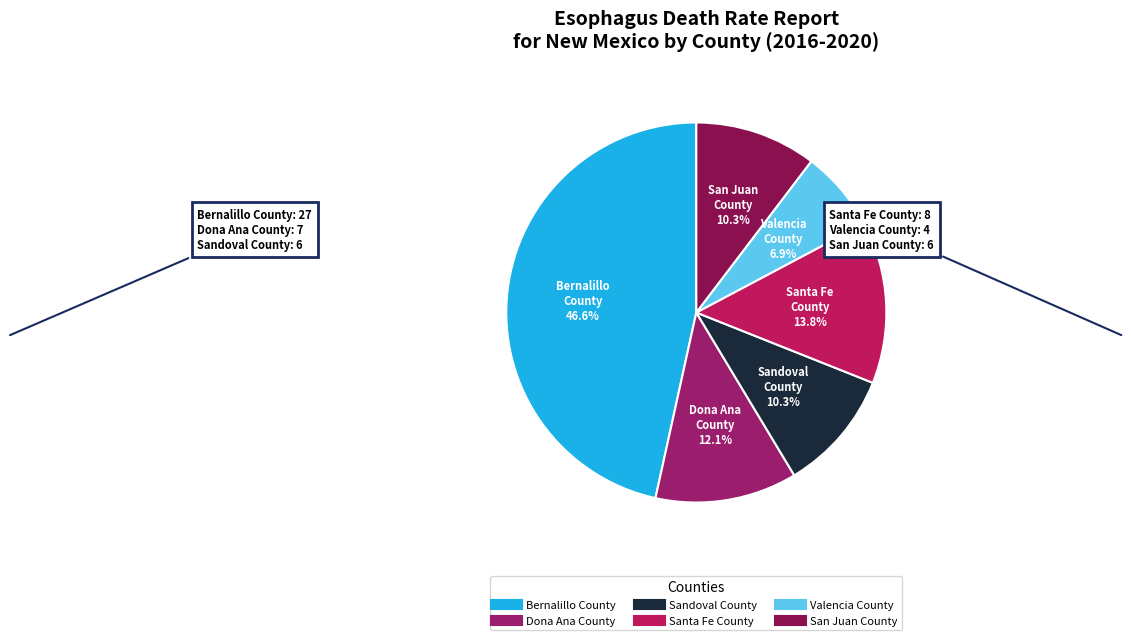

To the nearest percent, what portion does Valencia County represent?

7%